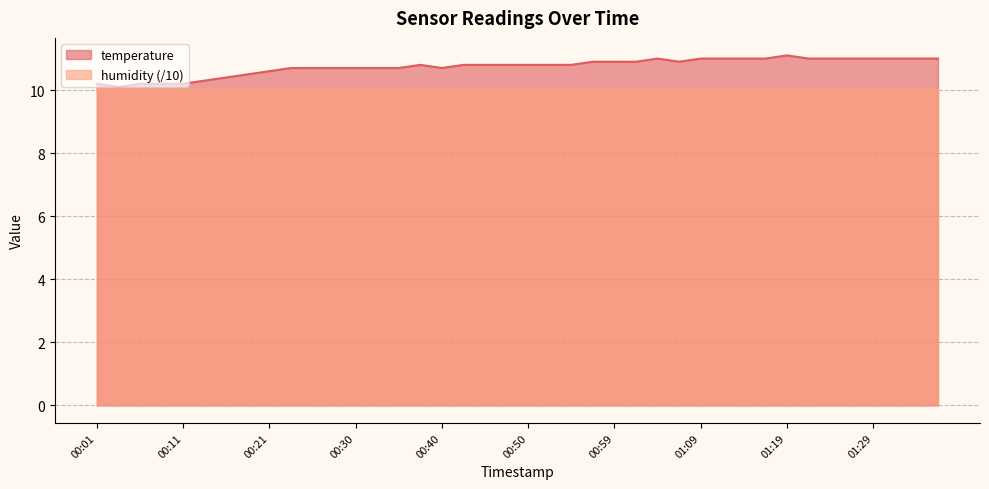

True or false: there are more than 0 points higher than both neighbors.

True